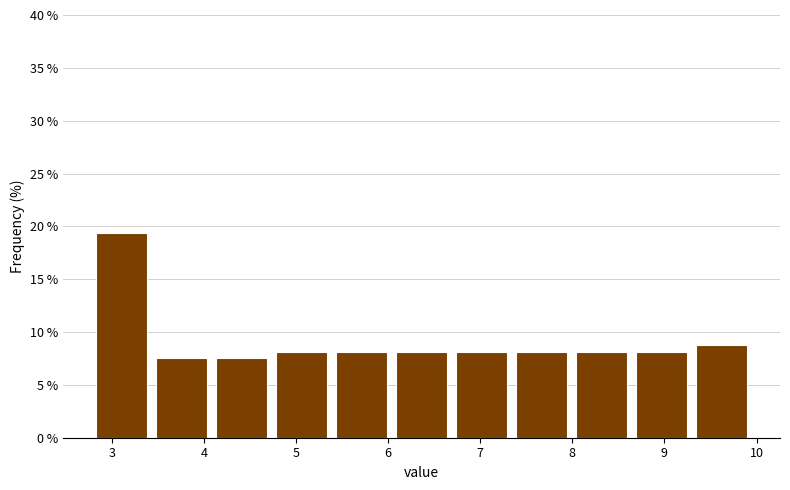

Reading left to right, transcribe this chart: for each bar, give the range it covers on the x-axis and its height. Neither the bar edges nor the heights are printed on the chart, so give them approximately, as read against the axes.

2.8 to 3.4: 19.5
3.4 to 4.1: 7.5
4.1 to 4.7: 7.5
4.7 to 5.4: 8.0
5.4 to 6.0: 8.0
6.0 to 6.7: 8.0
6.7 to 7.3: 8.0
7.3 to 8.0: 8.0
8.0 to 8.6: 8.0
8.6 to 9.3: 8.0
9.3 to 10.0: 9.0